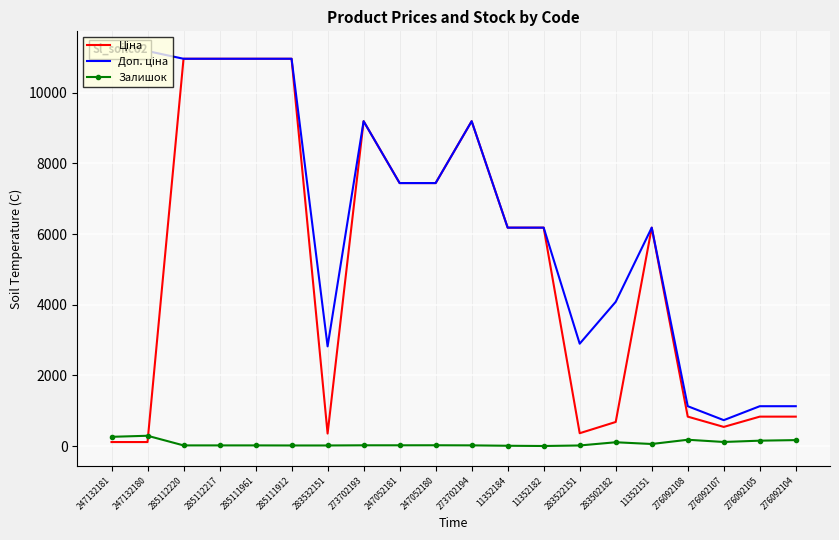

Is the value of Доп. ціна at 283522151 greater than the value of Ціна at 285111961?

No